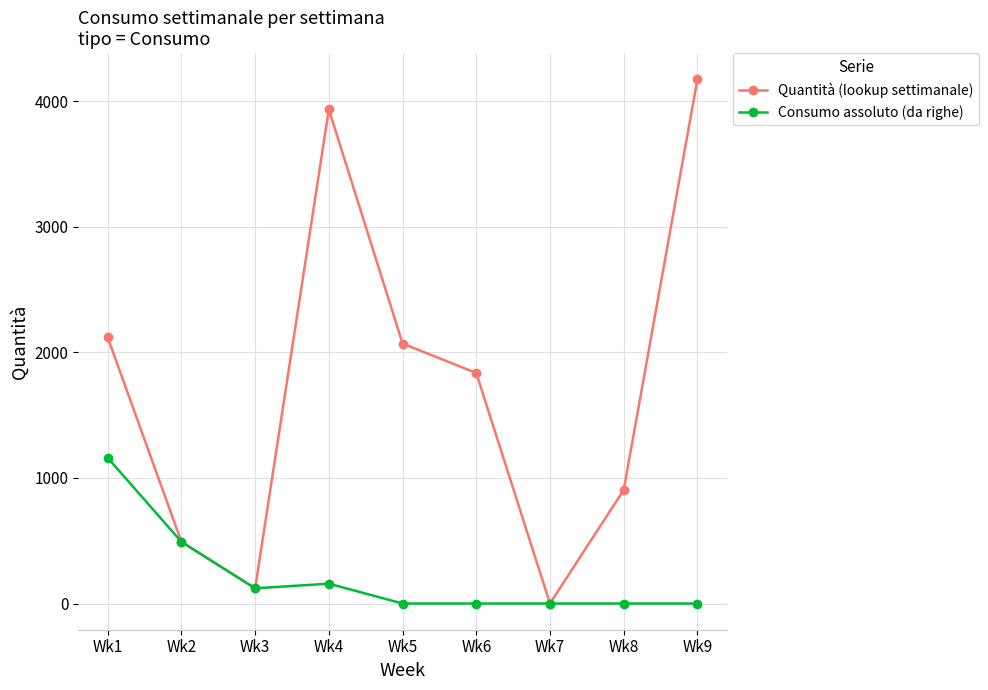

Where is Consumo assoluto (da righe) nearest to the value 580?

Wk2